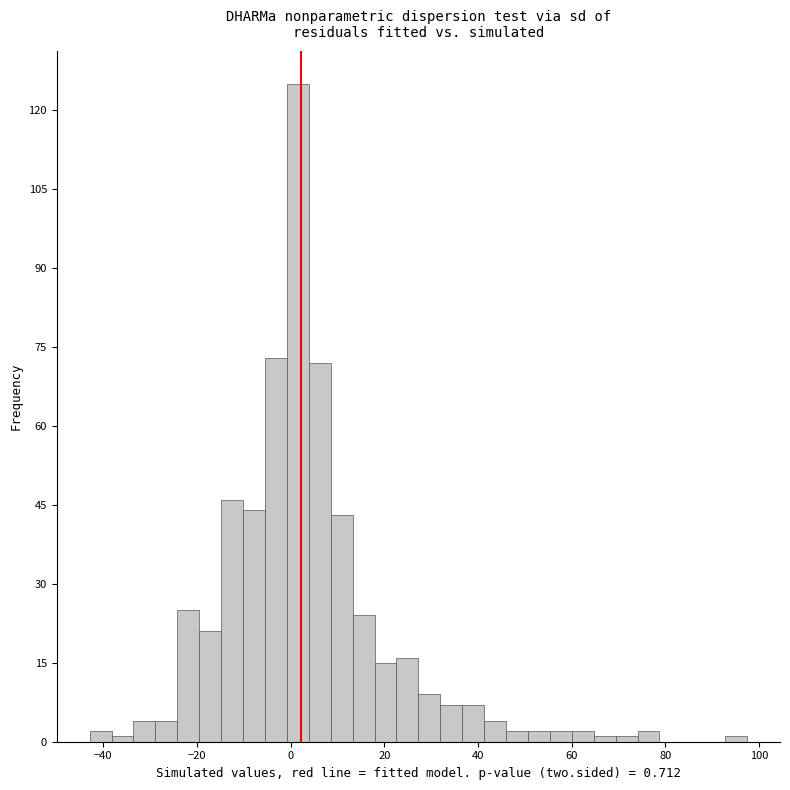

Read against the x-axis, roughly where is the centre of the tallest bar?

2